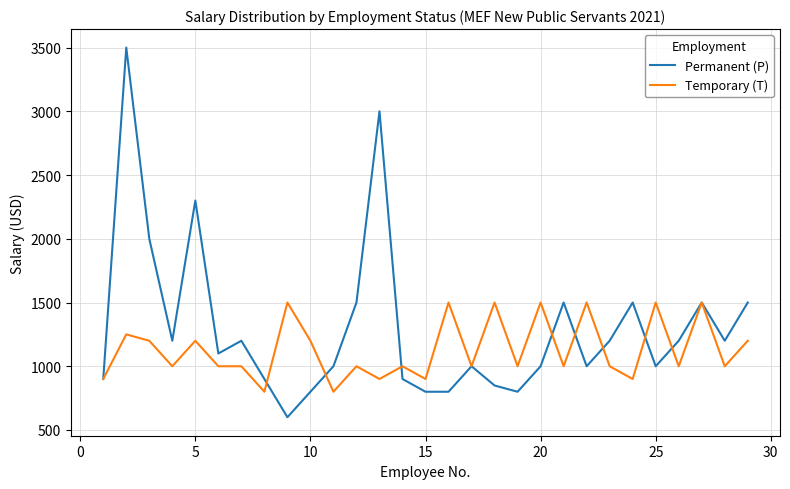

What is the minimum value for Permanent (P)?

600